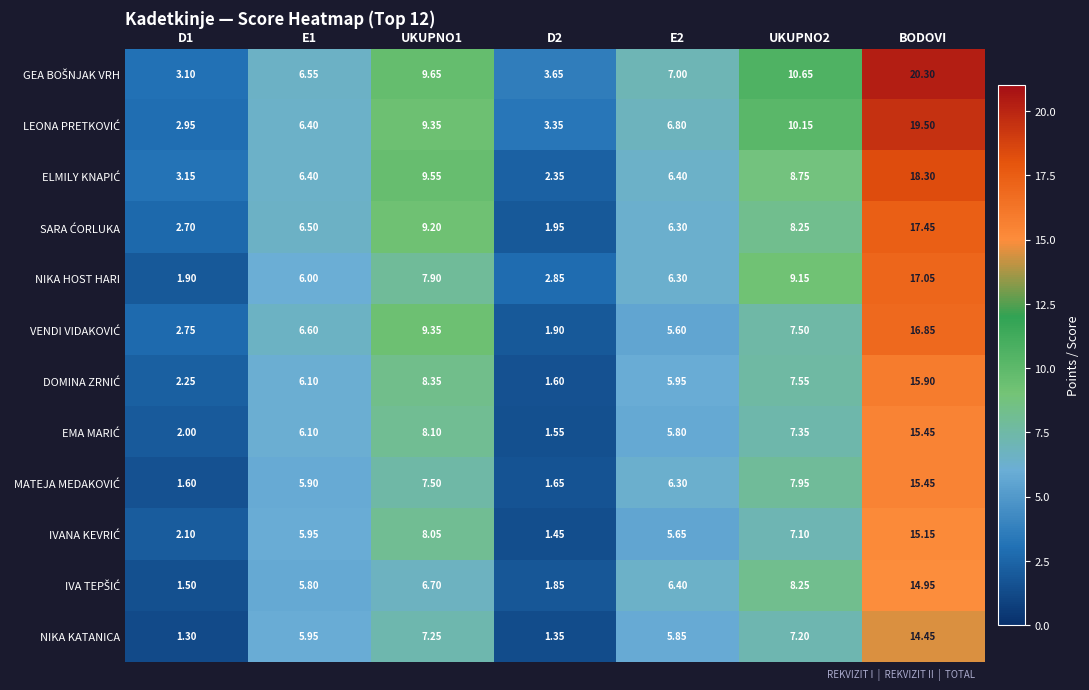

At which category is the sum across all series the highest?

BODOVI